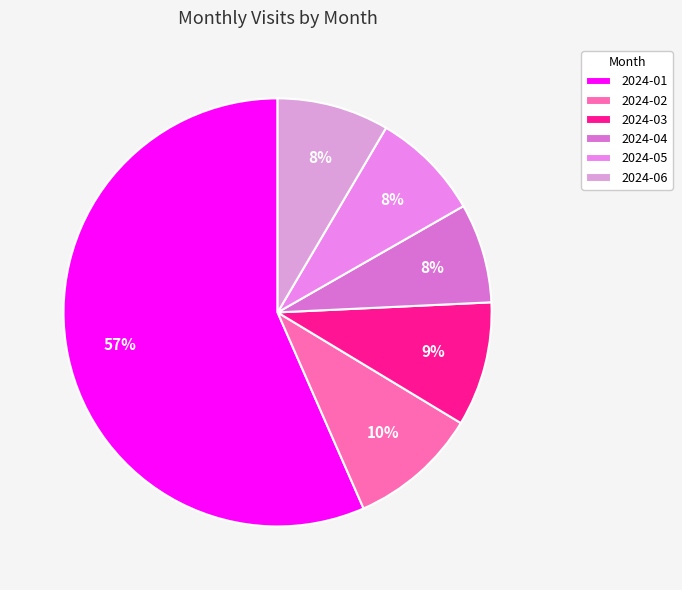

How many segments does this pie chart have?

6